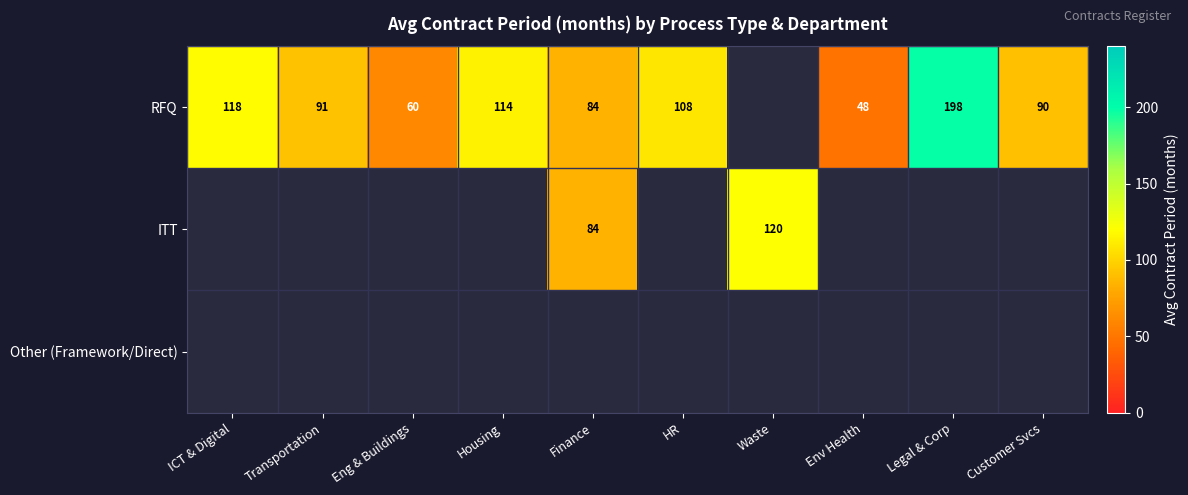

Is the value of RFQ at Customer Svcs greater than the value of ITT at Transportation?

No